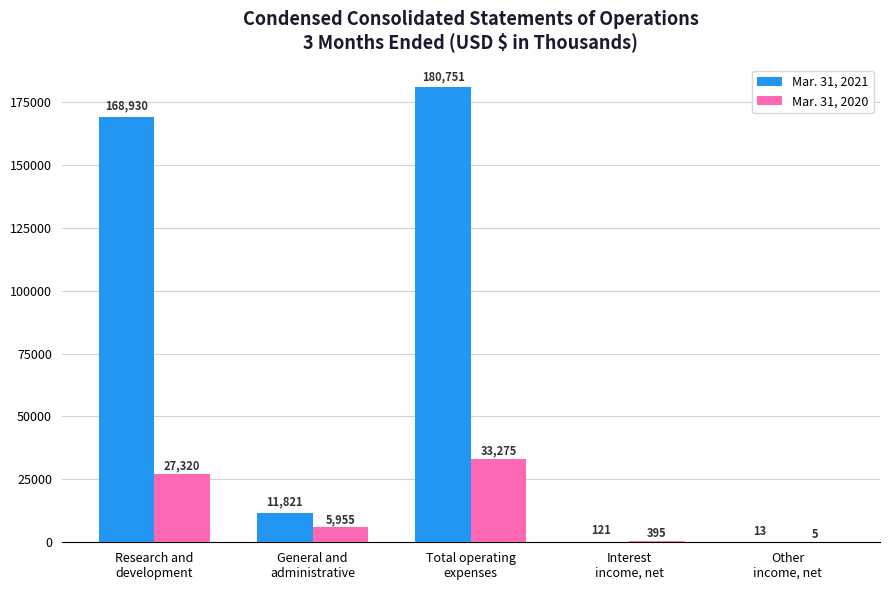

What is the maximum value shown in the chart?

180751